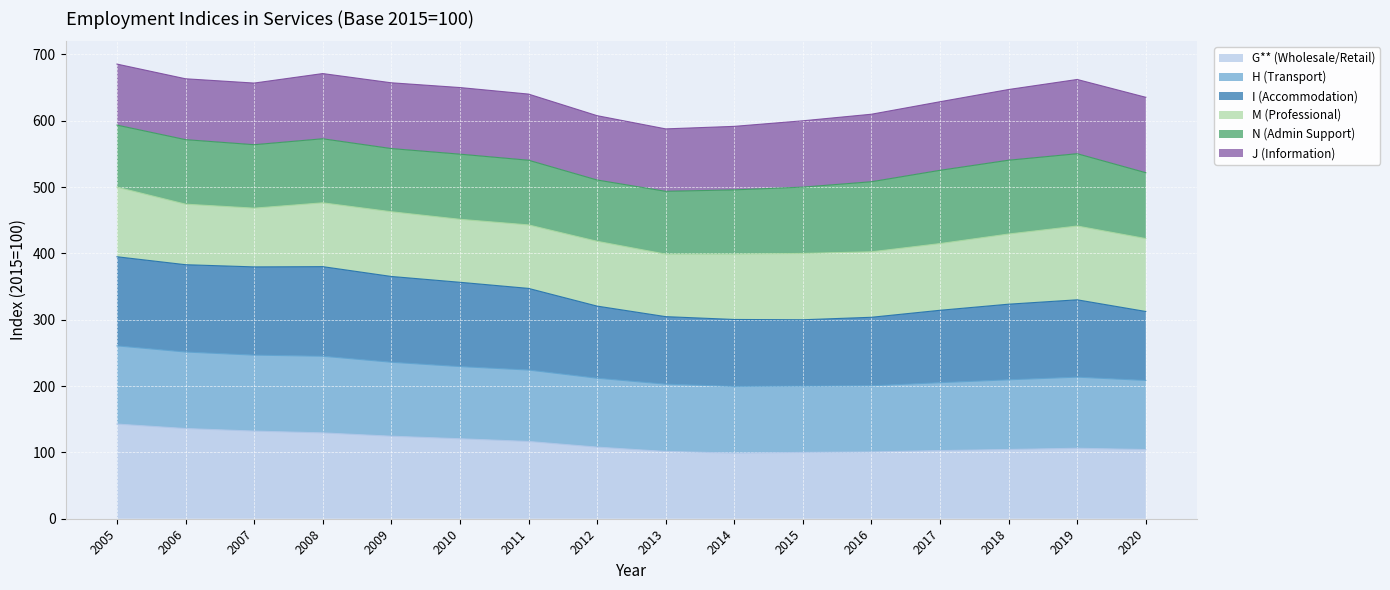

True or false: I (Accommodation) and G** (Wholesale/Retail) intersect in this chart.

False